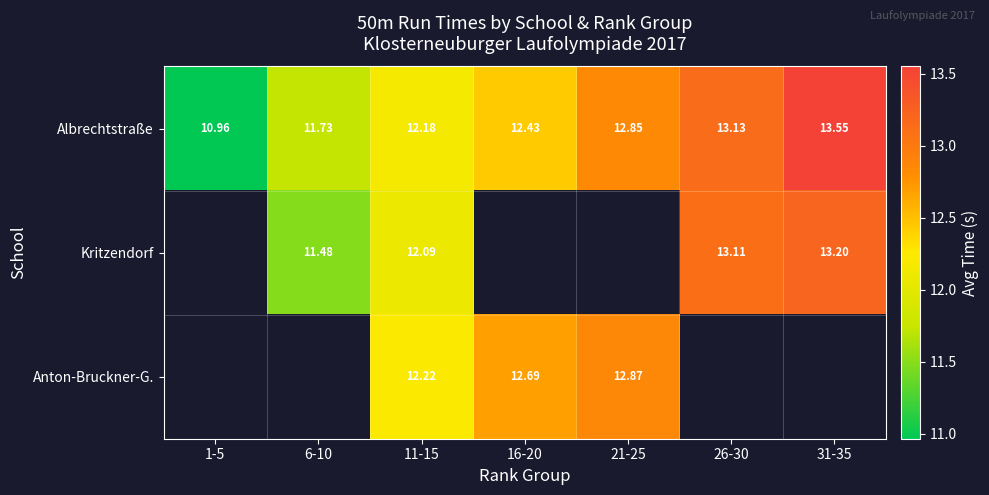

The Albrechtstraße series shows 19.5 at 26-30. True or false?

False